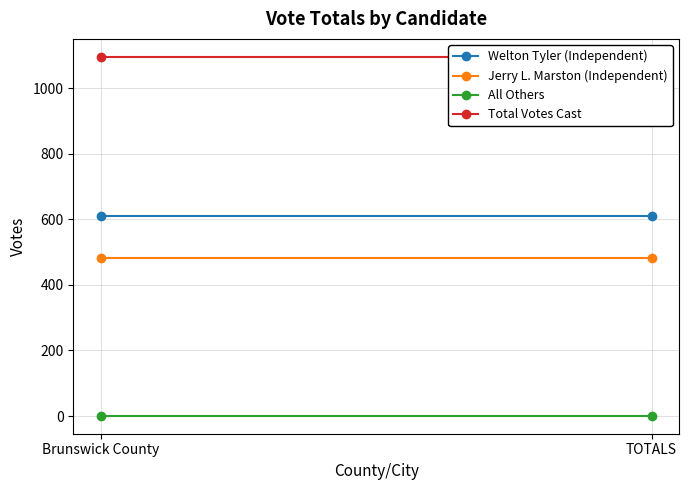

What is the approximate value of Total Votes Cast at TOTALS?

1095